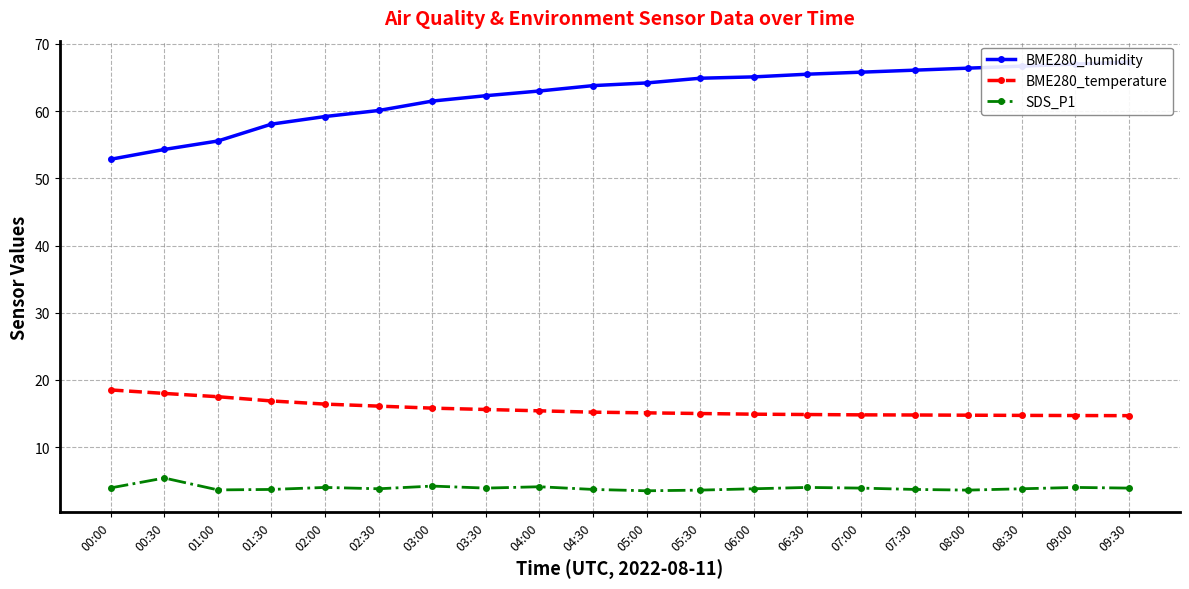

True or false: SDS_P1 has a value of 1.6 at 05:00.

False